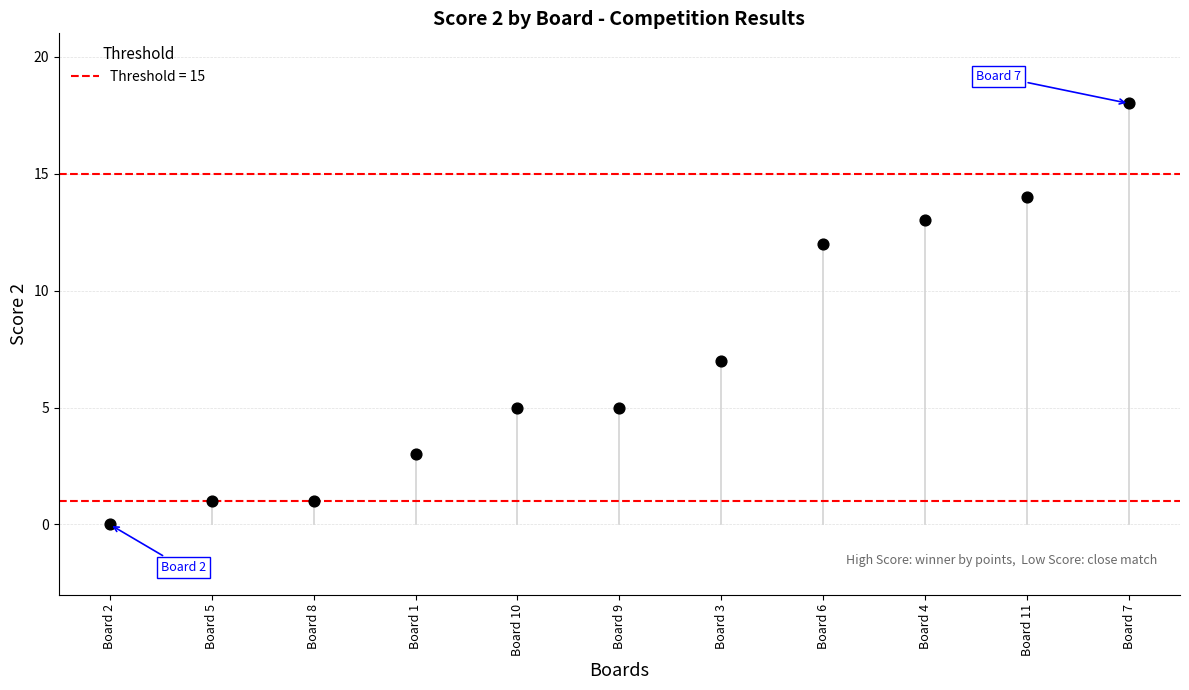

What Y value in the scatter plot is closest to 9?

7